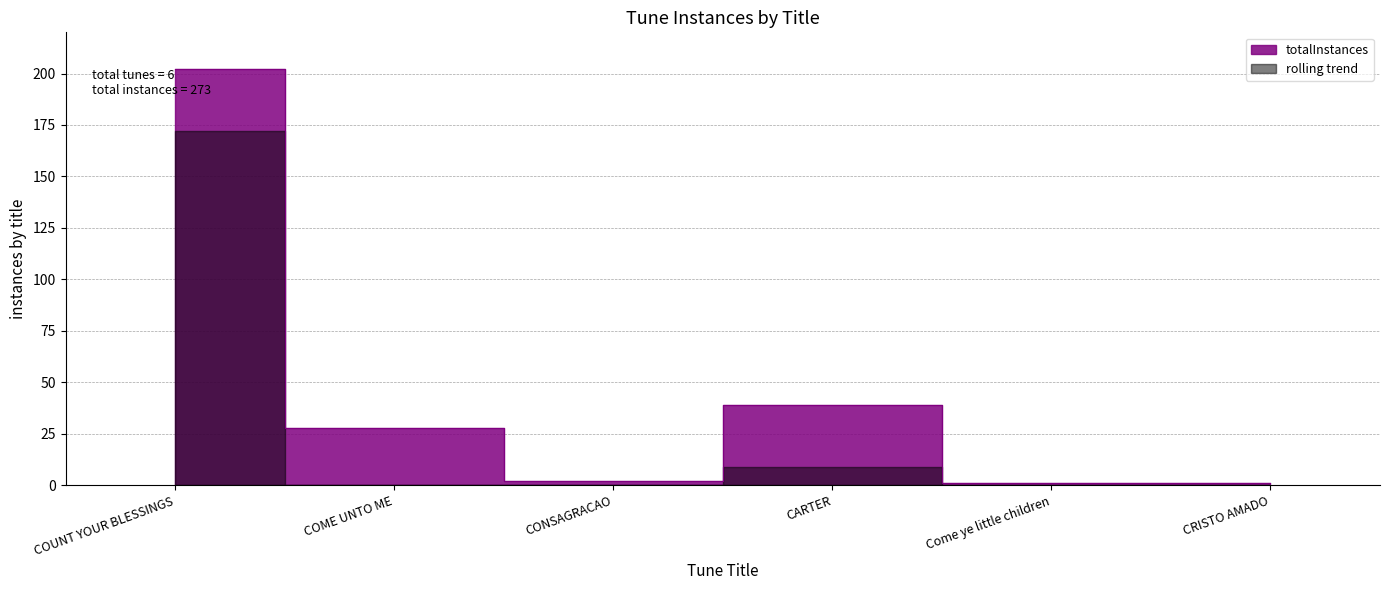

Rank the categories by value from highest to lowest.

COUNT YOUR BLESSINGS, CARTER, COME UNTO ME, CONSAGRACAO, Come ye little children, CRISTO AMADO